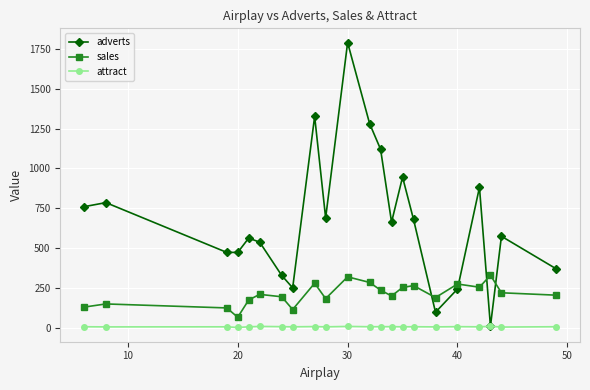

Which series has the largest total across all categories?

adverts